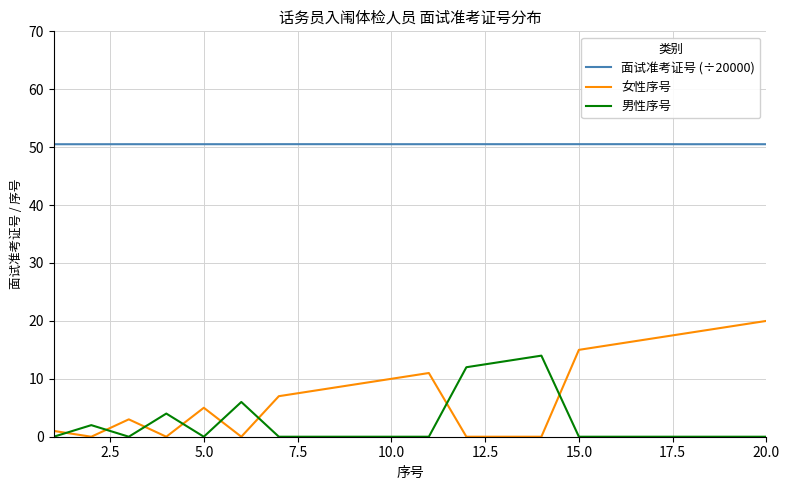

Which series has the largest total across all categories?

面试准考证号 (÷20000)